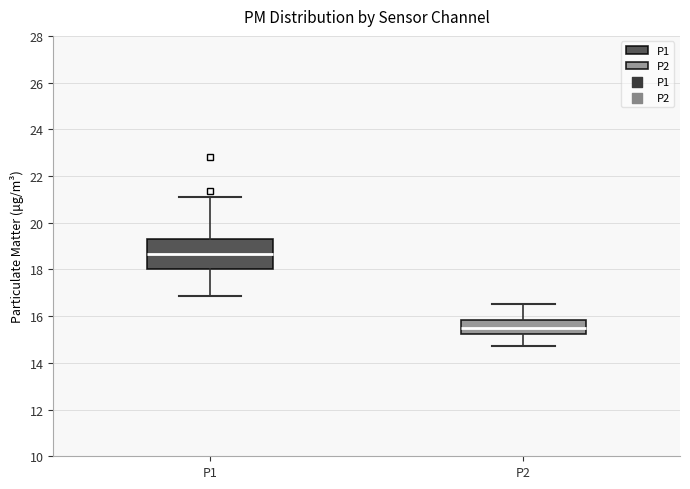

Where does the upper whisker of the box for P2 end on the y-axis? The values are not printed on the chart, so give them approximately, as read against the axis.

16.6